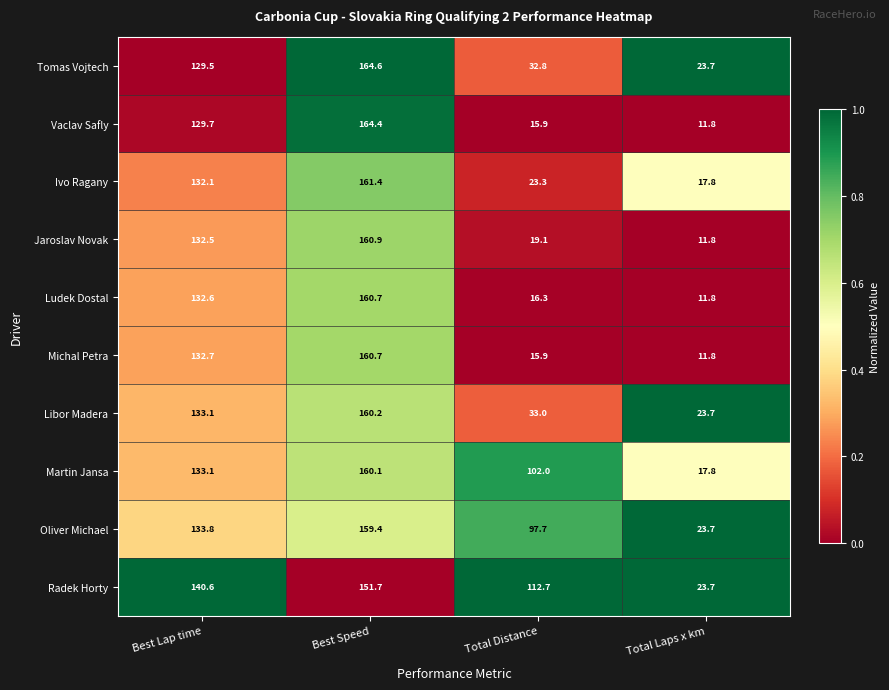

List the labels in order of Jaroslav Novak value, smallest first.

Total Laps x km, Total Distance, Best Lap time, Best Speed